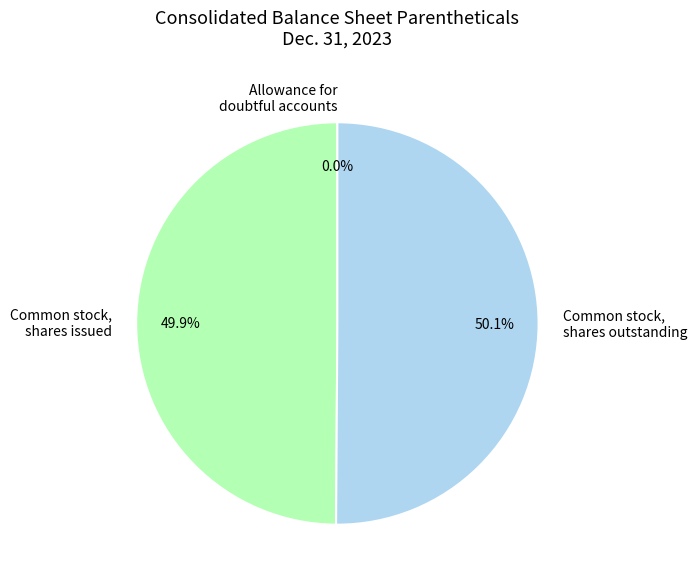

To the nearest percent, what percentage of the pie is Common stock, shares issued?

50%